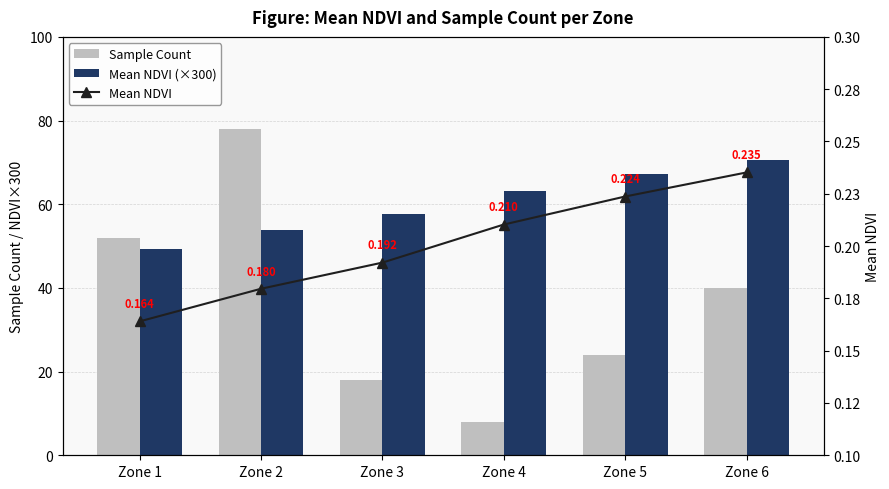

What is the difference between the Mean NDVI (×300) values at Zone 2 and Zone 1?

4.7